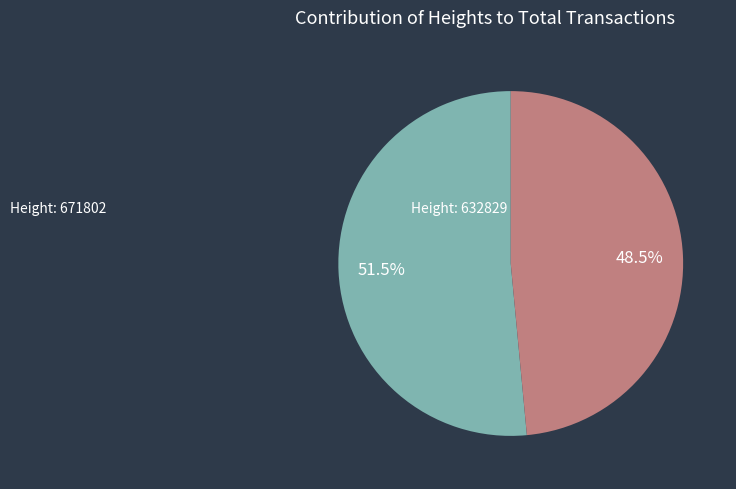

To the nearest percent, what is the average slice percentage?

50%